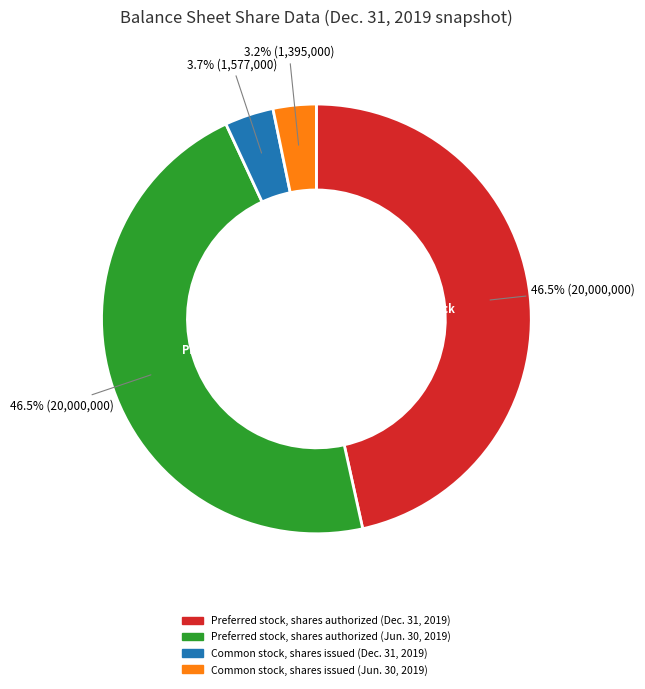

Between Preferred stock, shares authorized (Jun. 30, 2019) and Common stock, shares issued (Dec. 31, 2019), which is larger?

Preferred stock, shares authorized (Jun. 30, 2019)